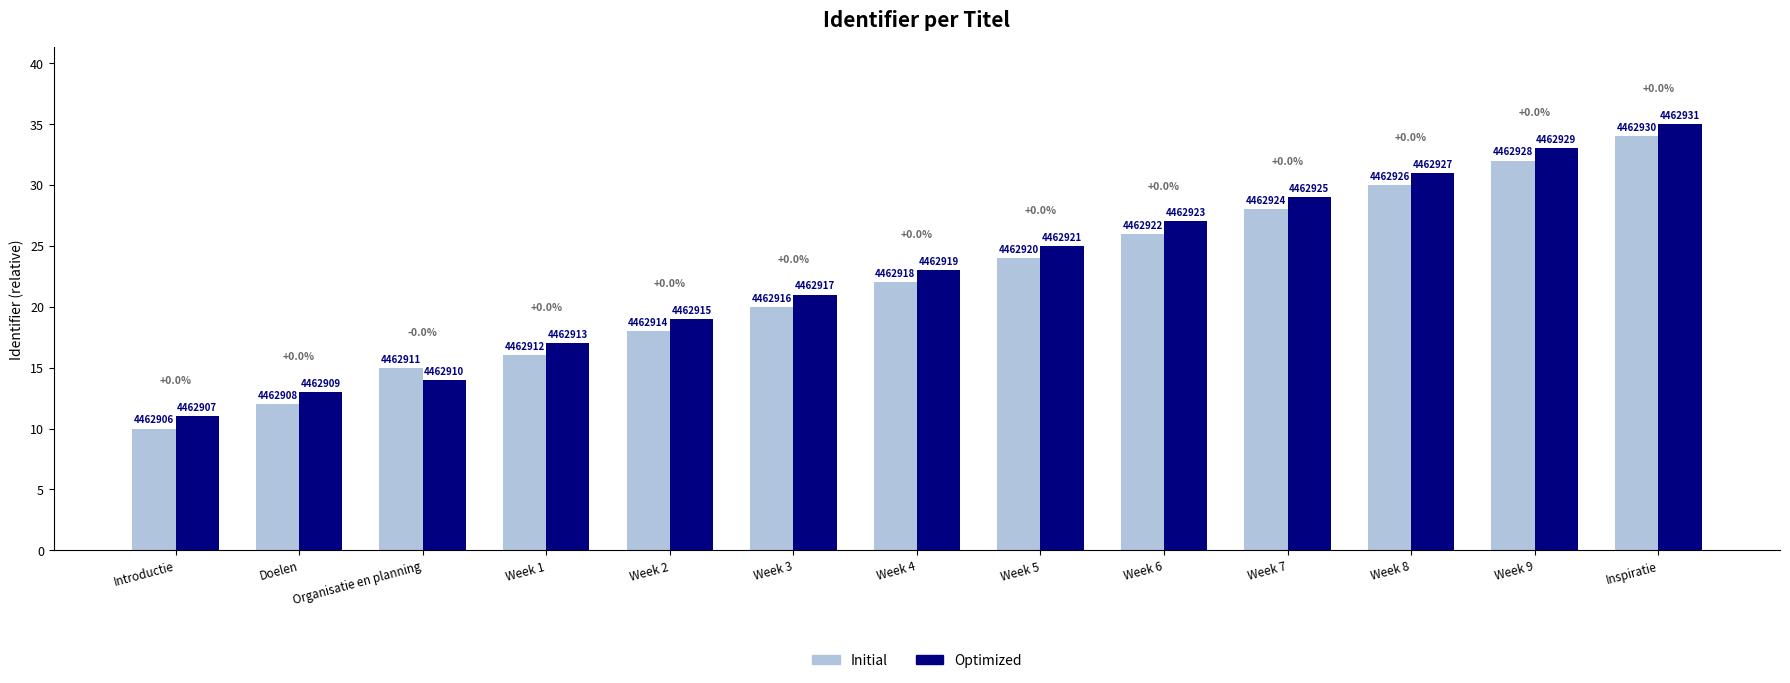

What is the label of the 9th bar from the left?

Week 6